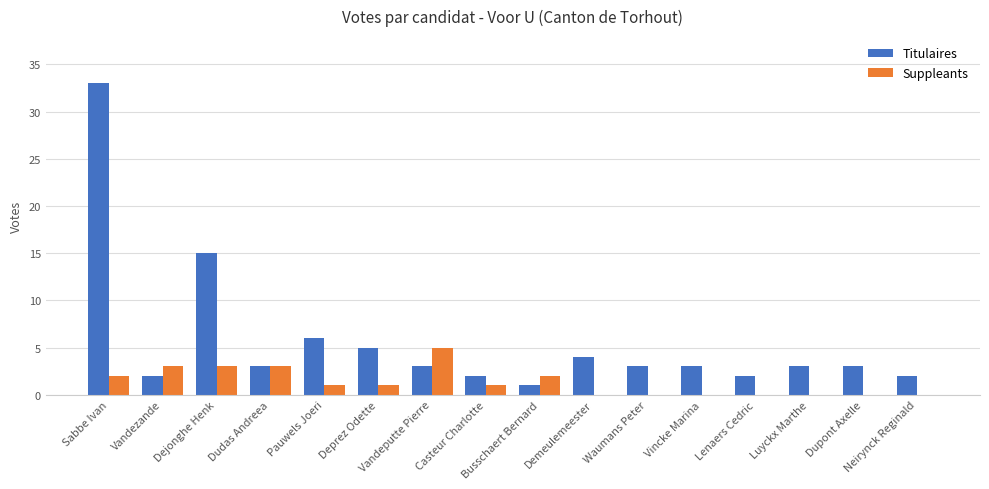

How many categories are shown in the chart?

16